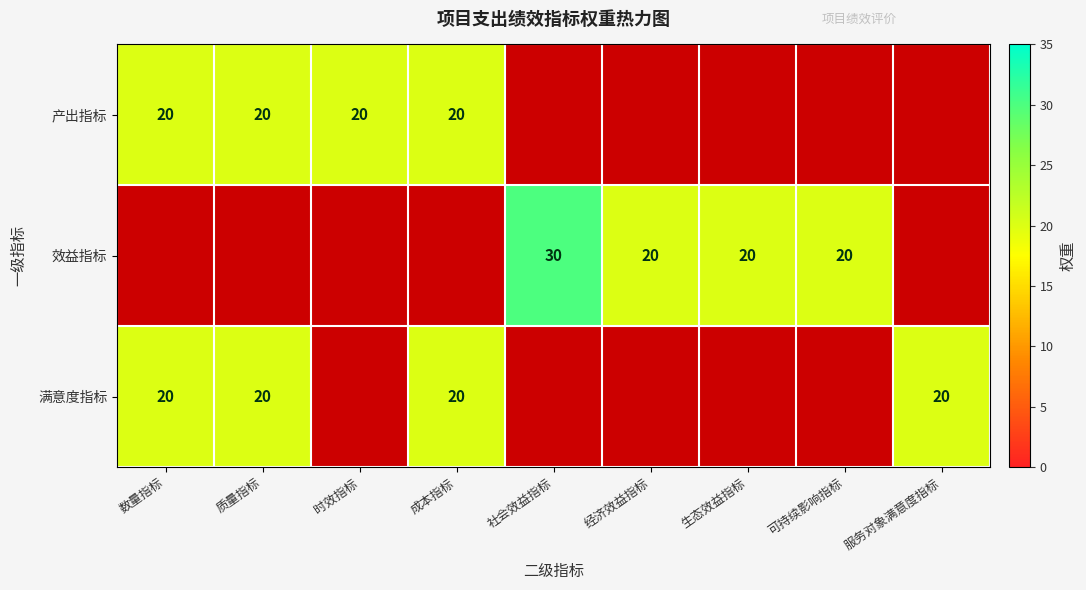

Is the value of 产出指标 at 质量指标 greater than the value of 效益指标 at 社会效益指标?

No